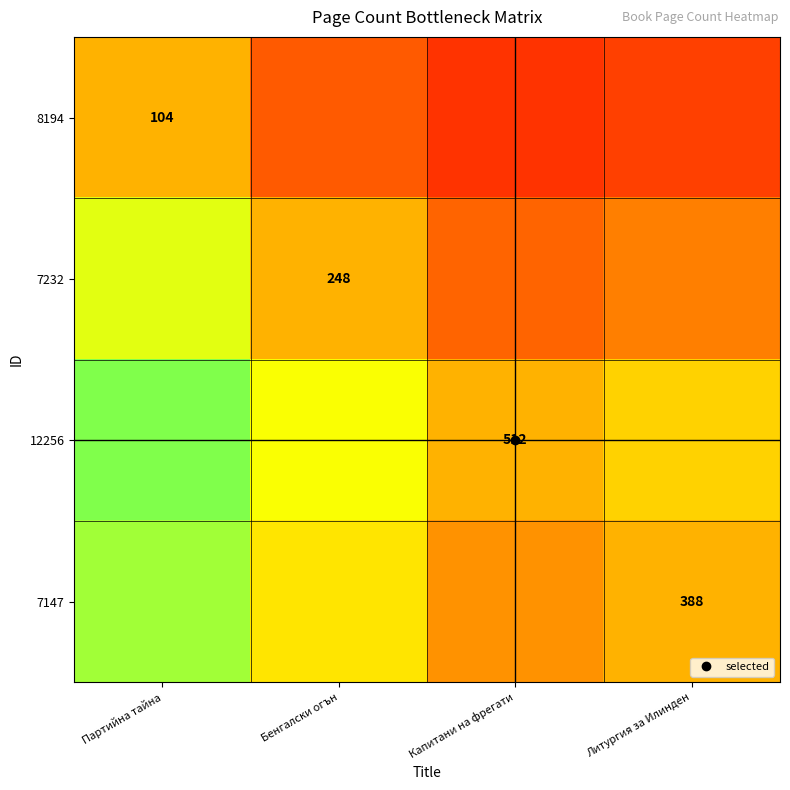

Rank the series by their average value, from lowest to highest.

8194, 7232, 7147, 12256